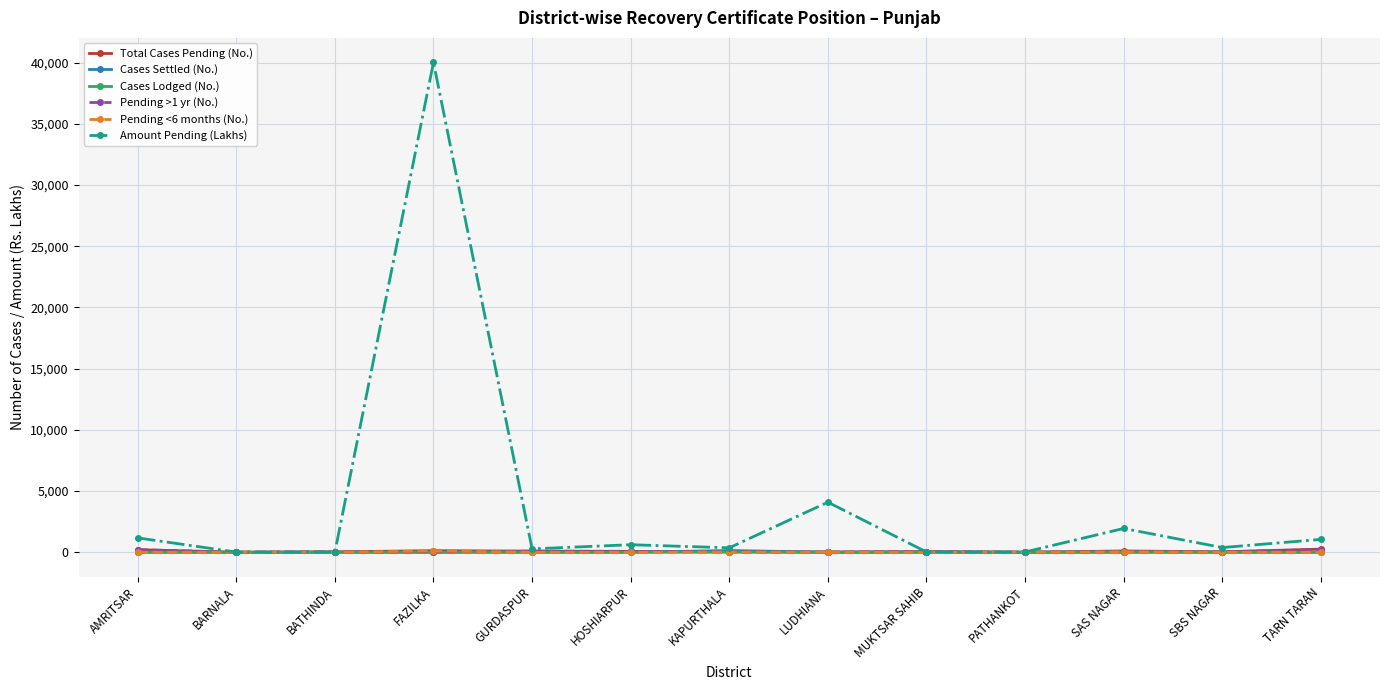

What is the difference between the Amount Pending (Lakhs) values at LUDHIANA and HOSHIARPUR?

3474.8